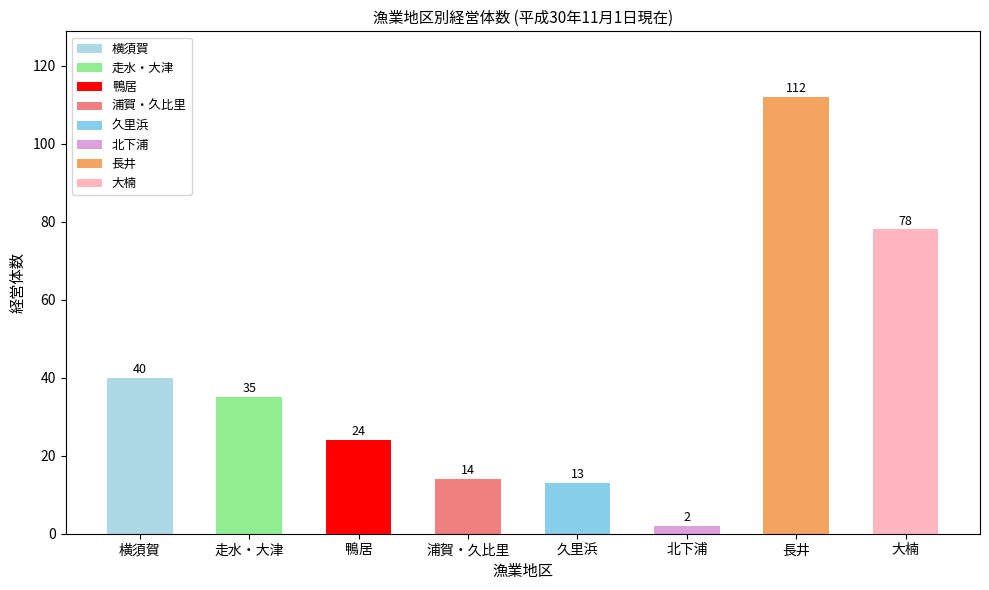

Is it true that the value at 北下浦 is 2?

True